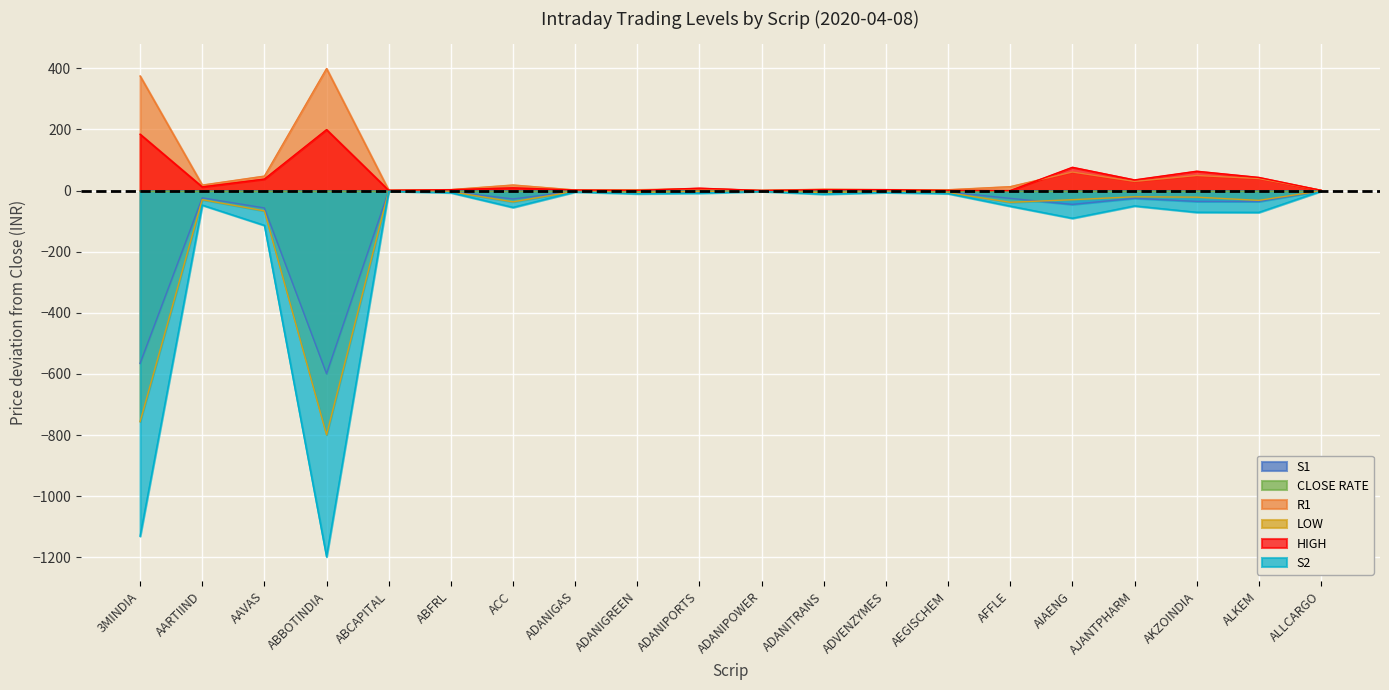

True or false: S1 and R1 intersect in this chart.

False